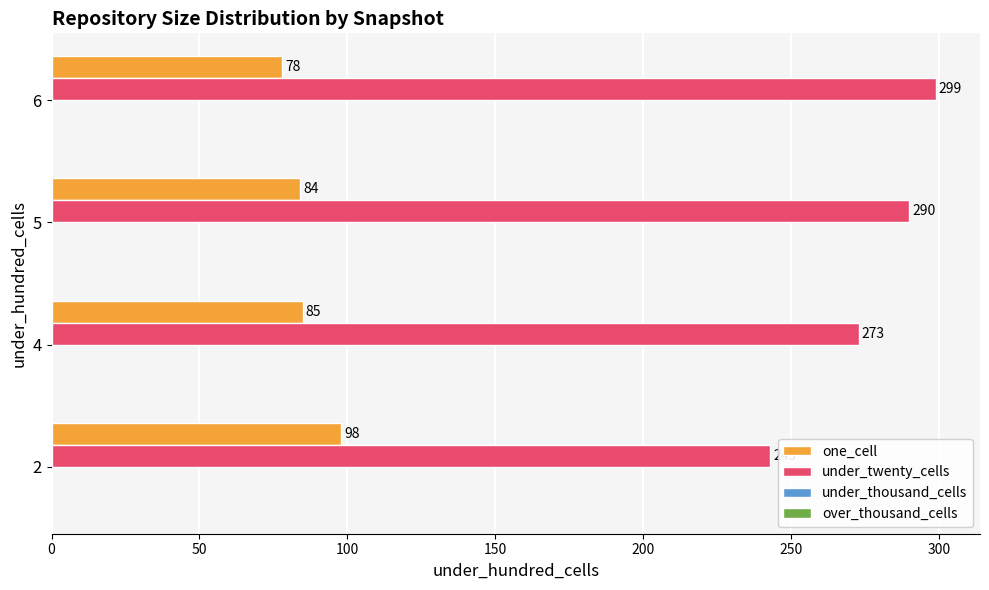

Where is one_cell nearest to the value 88?

4